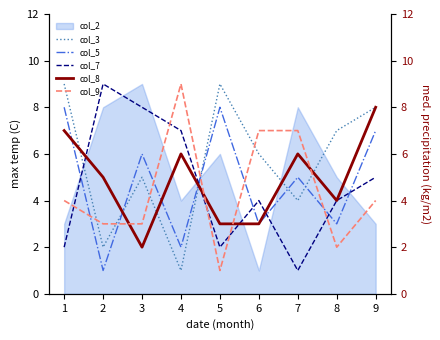

After their last crossing, which series has the higher values: col_3 or col_5?

col_3